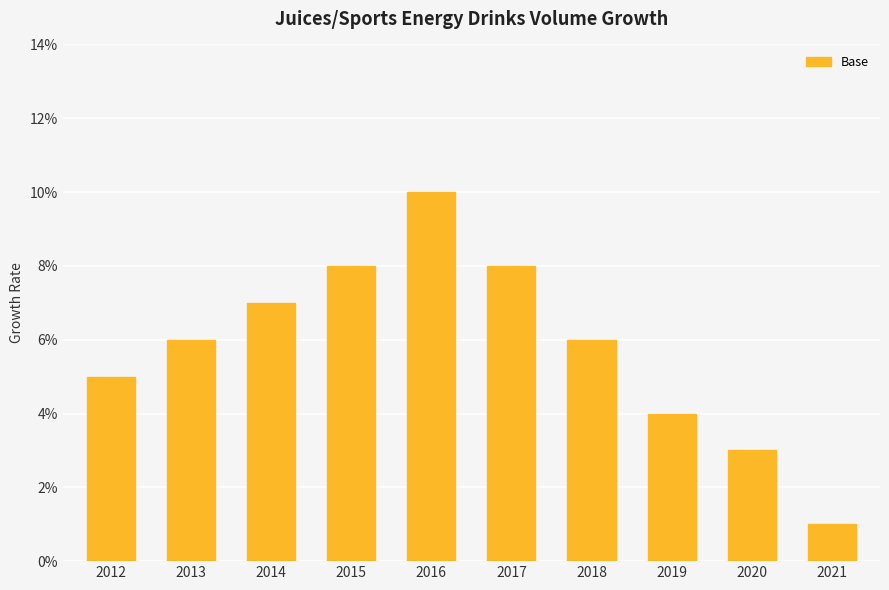

Reading left to right, transcribe all the data shown in this chart.

2012=0.1	2013=0.1	2014=0.1	2015=0.1	2016=0.1	2017=0.1	2018=0.1	2019=0.0	2020=0.0	2021=0.0